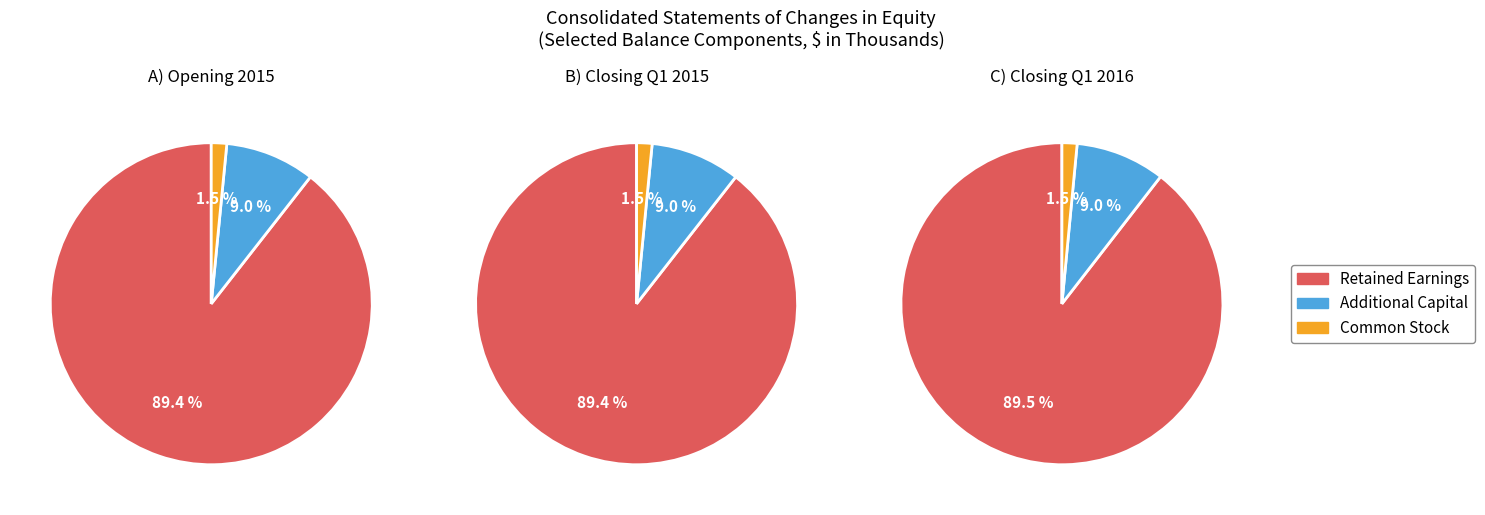

The 2 slice represents 9% of the pie. True or false?

False